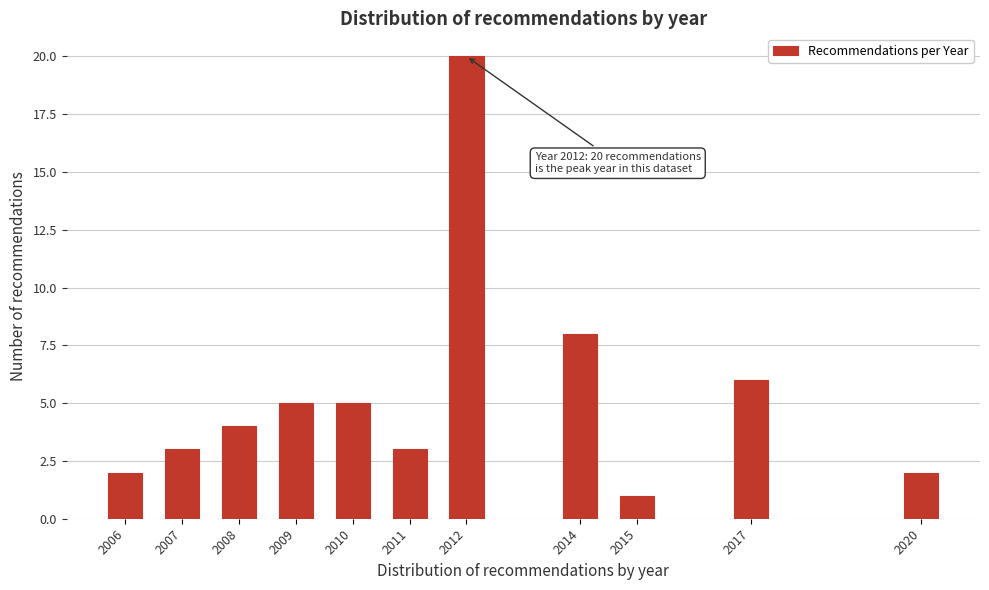

Reading left to right, what are all the values shown in this chart?

2006=2	2007=3	2008=4	2009=5	2010=5	2011=3	2012=20	2014=8	2015=1	2017=6	2020=2